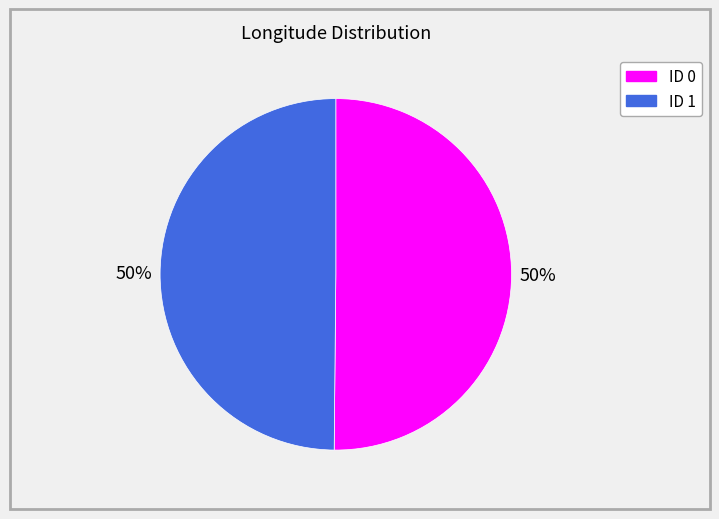

Combined, do ID 1 and ID 0 account for over 50%?

Yes